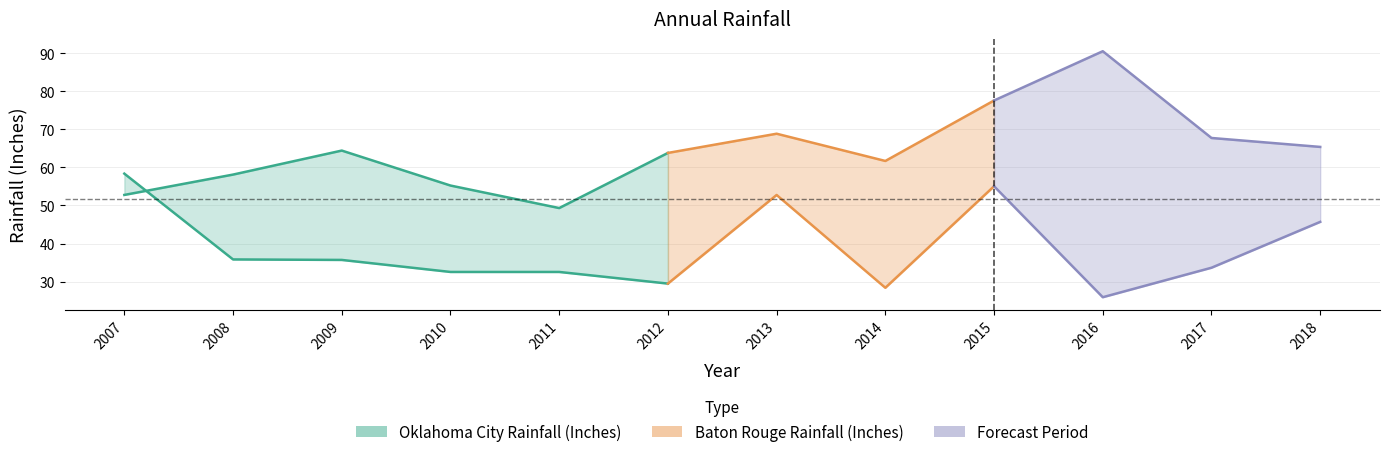

Rank the series at 2008 from lowest to highest value.

Oklahoma City Rainfall (Inches), Baton Rouge Rainfall (Inches)